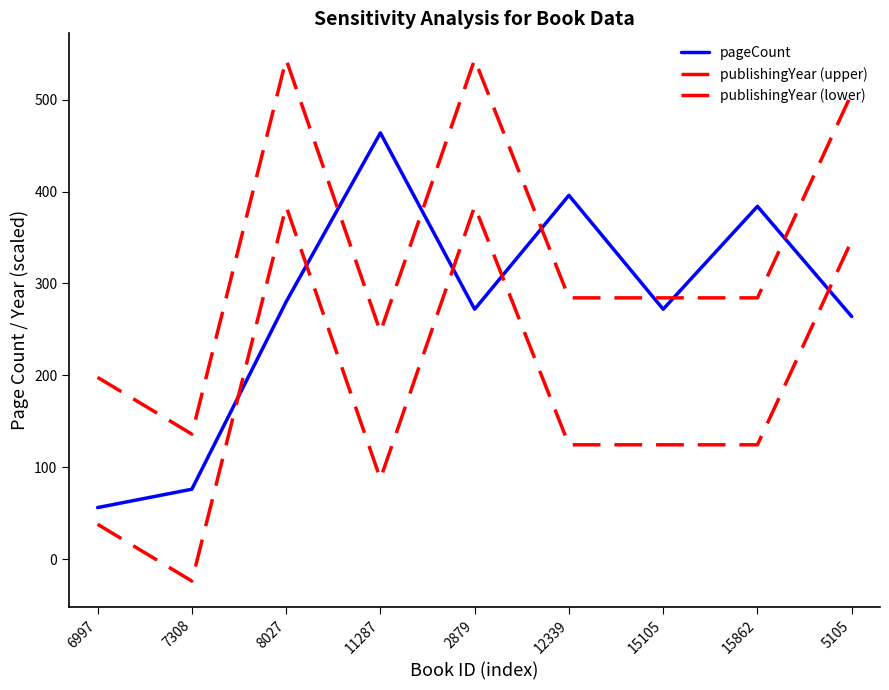

How many lines are shown in the chart?

3